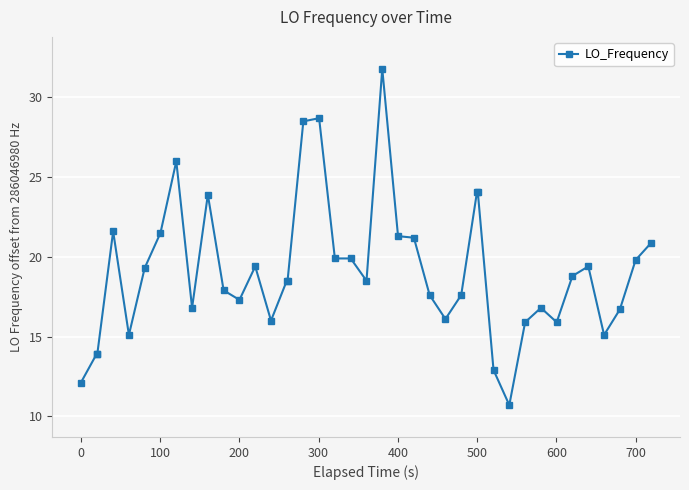

What is the value of the 38th point from the left?

16.7